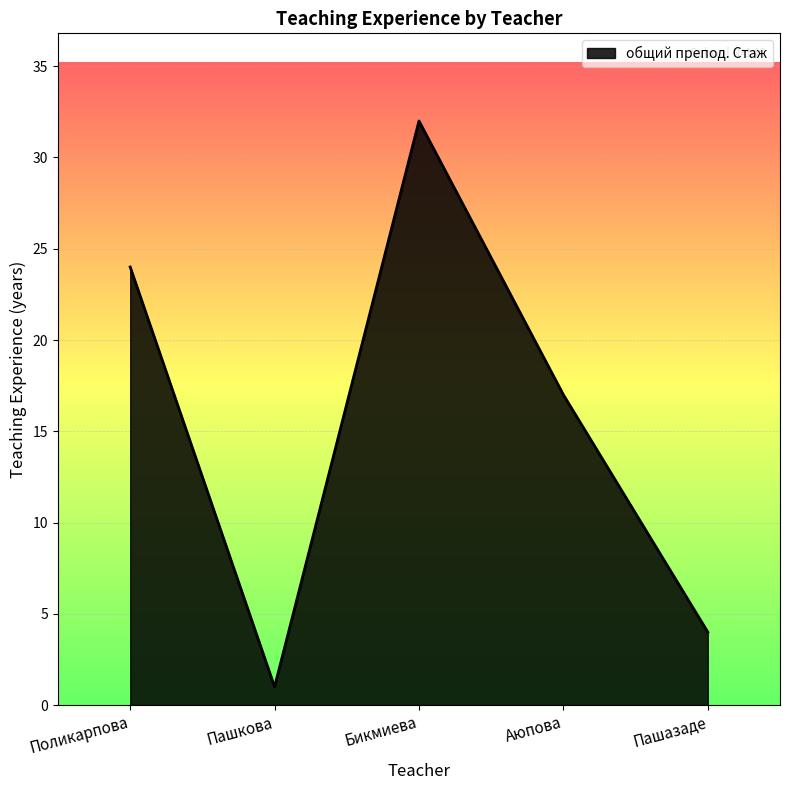

How many lines are shown in the chart?

1